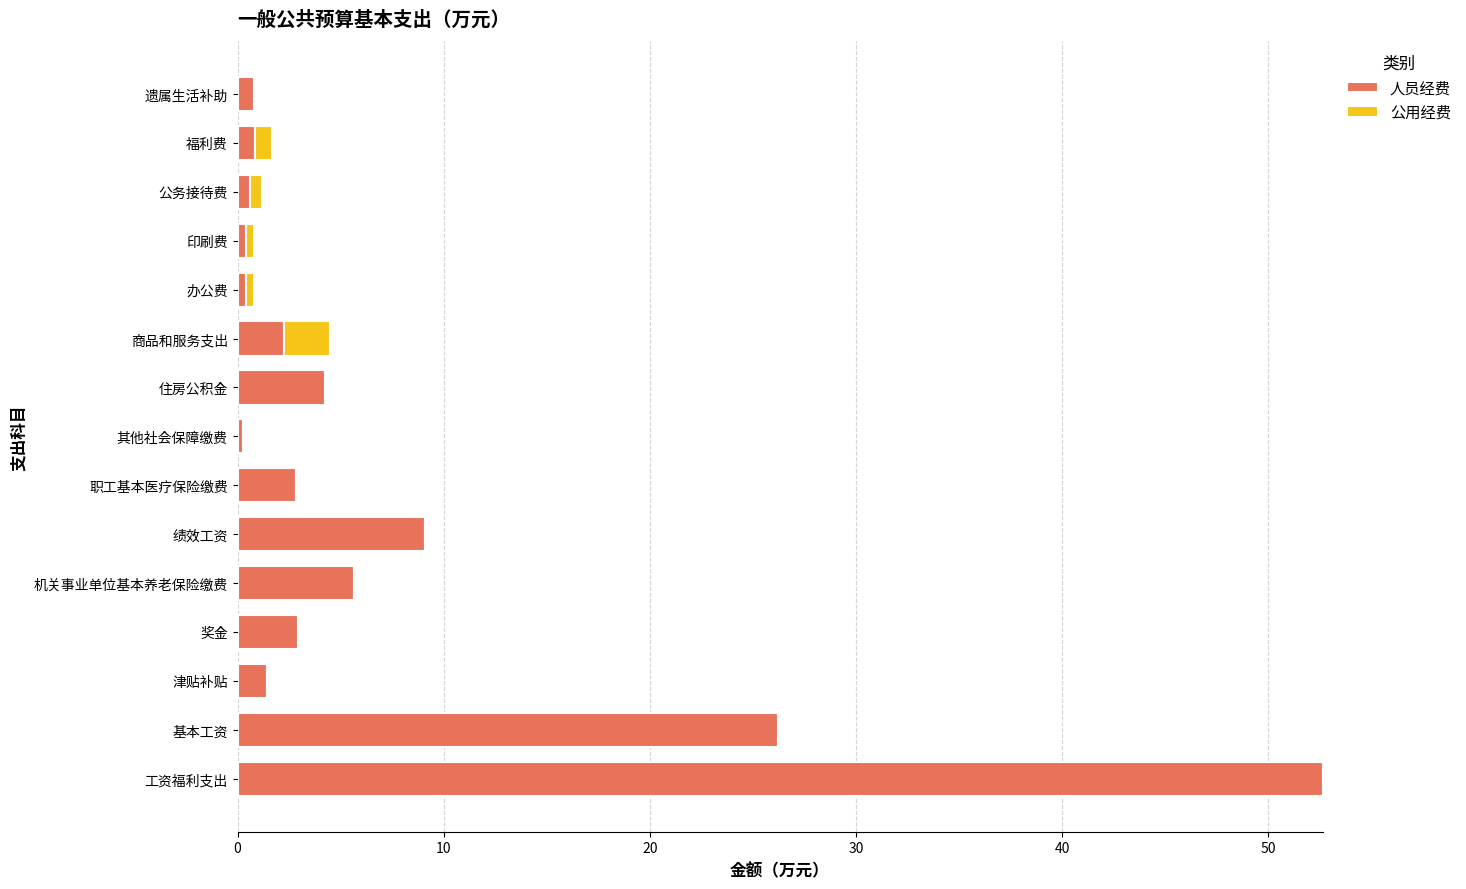

Which category has the highest value in the 人员经费 series?

工资福利支出